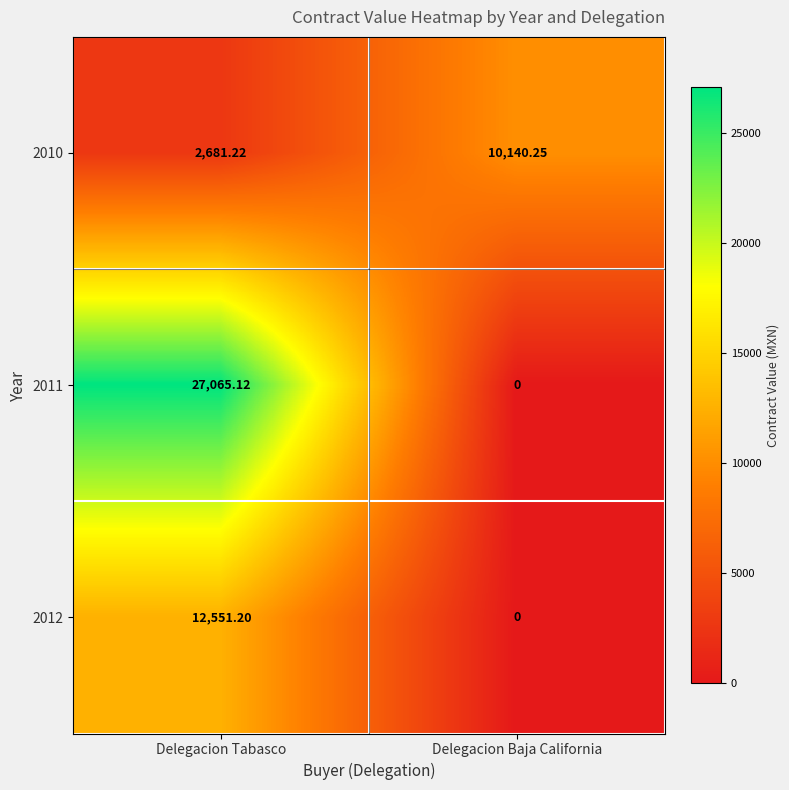

Is the value of 2012 at Delegacion Baja California greater than the value of 2011 at Delegacion Tabasco?

No